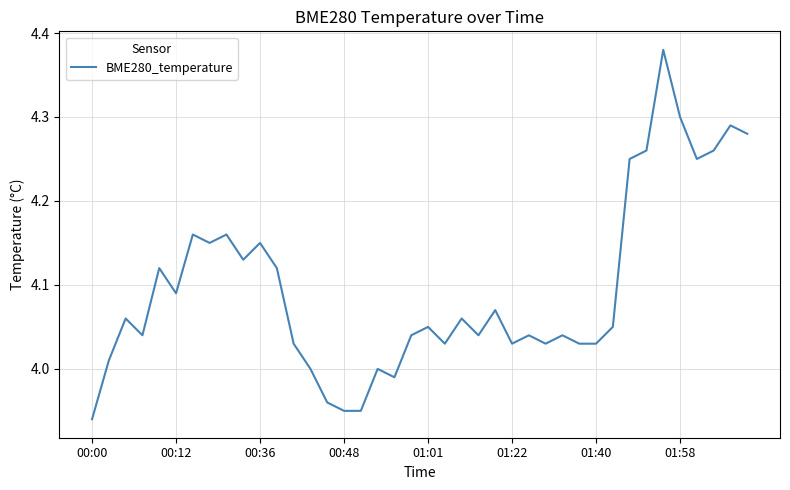

What is the difference between the maximum and minimum values?

0.4